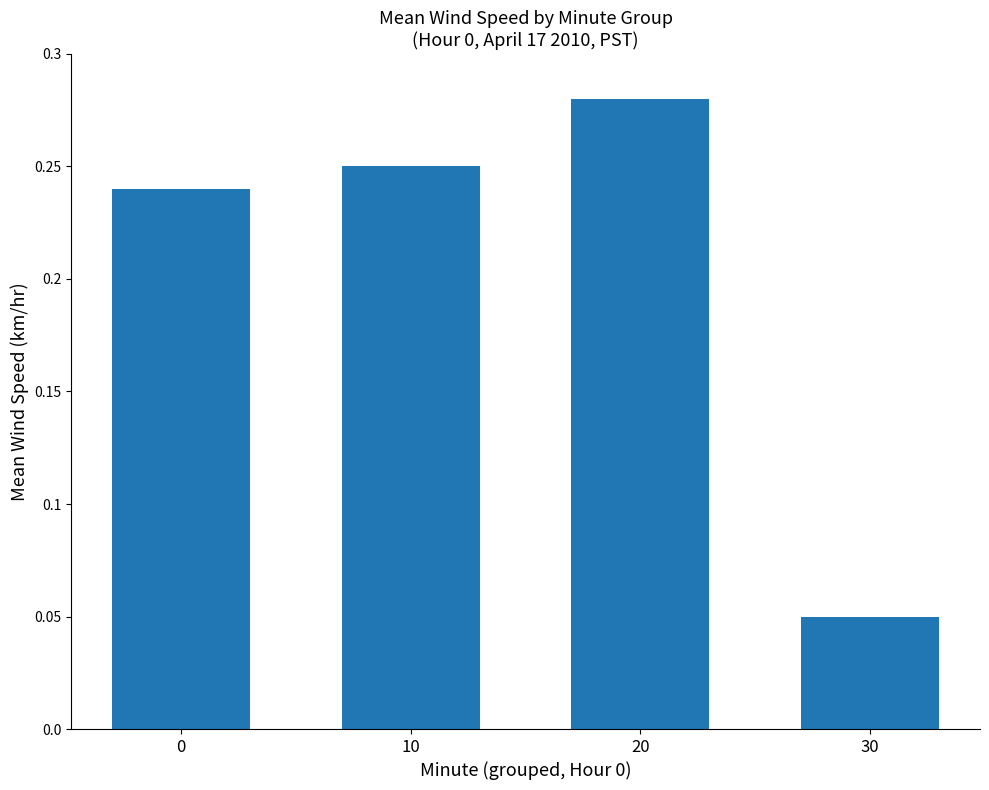

Rank the categories by value from highest to lowest.

20, 10, 0, 30